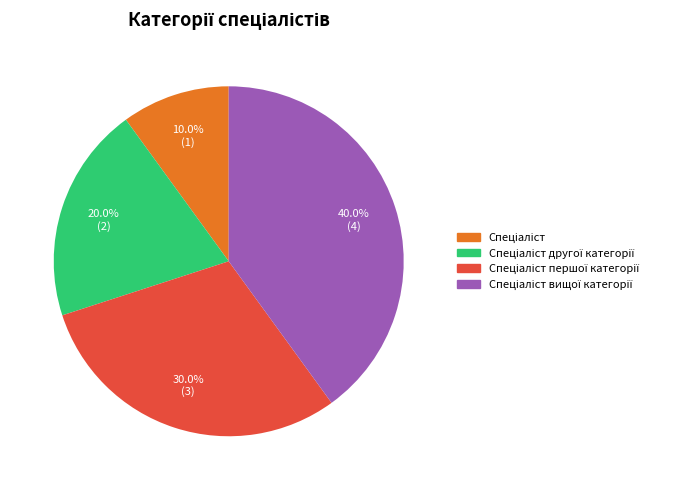

Is there a majority slice in this chart?

No